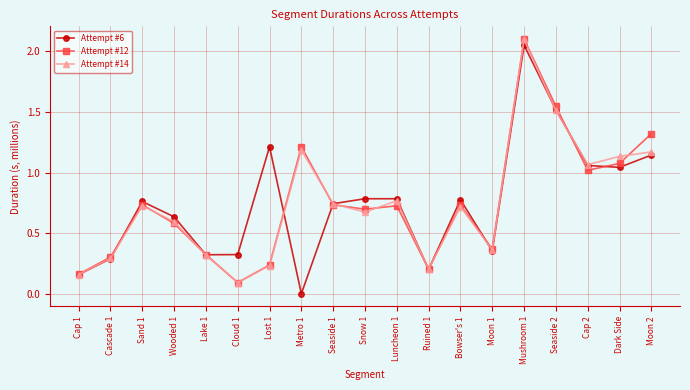

Where is the first local maximum for Attempt #14?

Sand 1